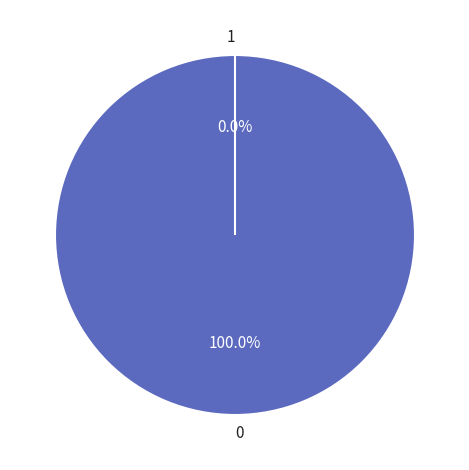

True or false: 0 accounts for 99% of the total.

False